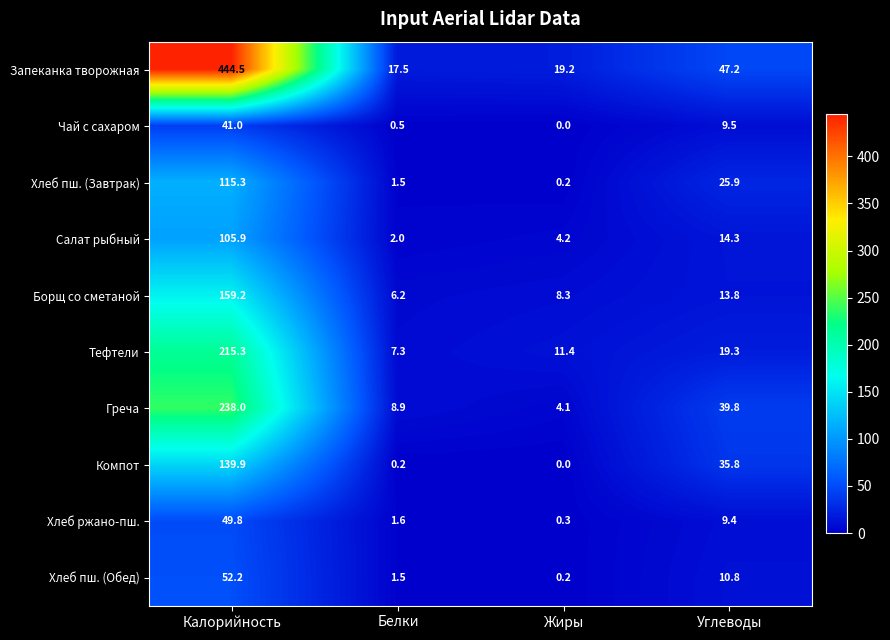

What is the difference between the Тефтели values at Углеводы and Белки?

12.0